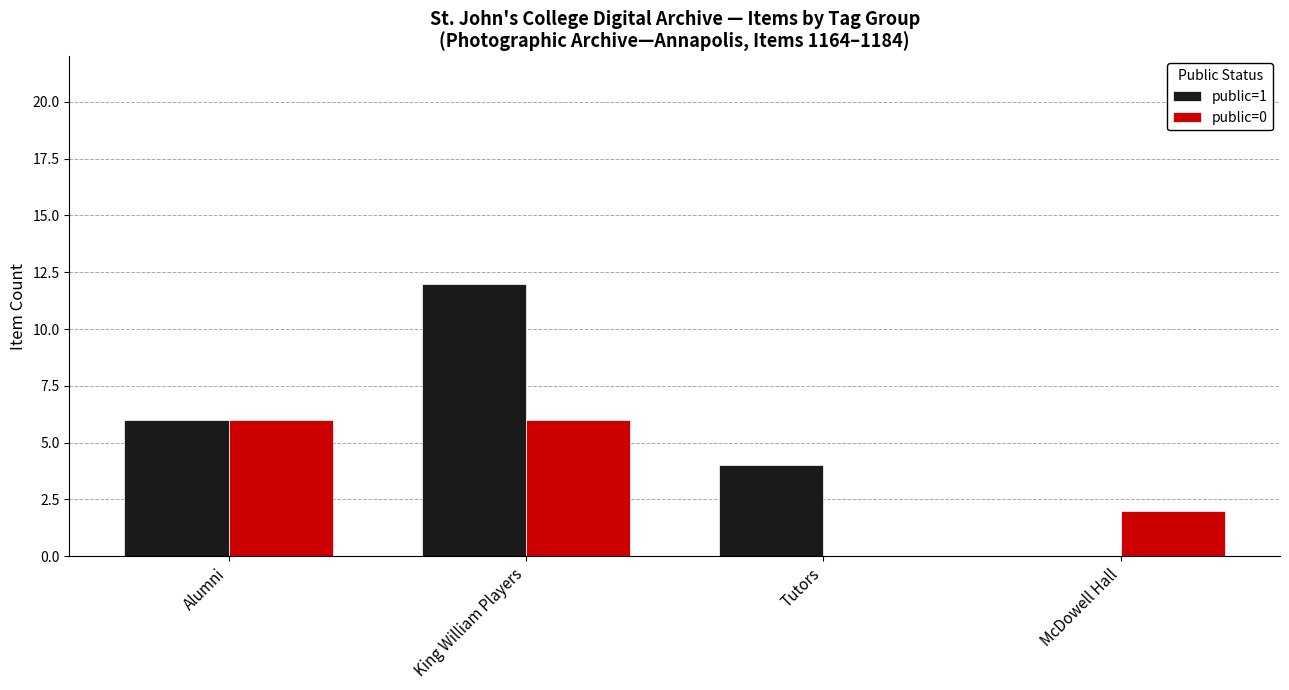

Is the value of public=1 at McDowell Hall greater than the value of public=0 at Alumni?

No